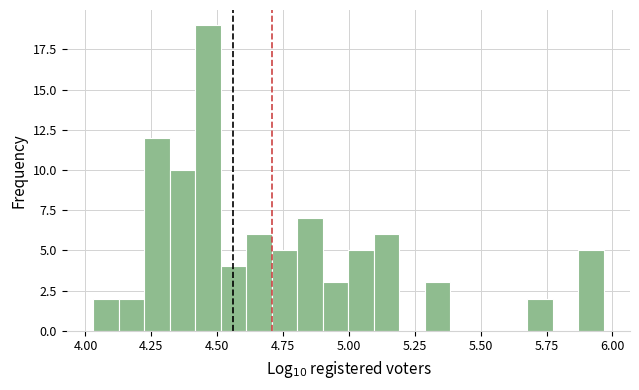

Read against the x-axis, roughly where is the centre of the tallest bar?

4.45